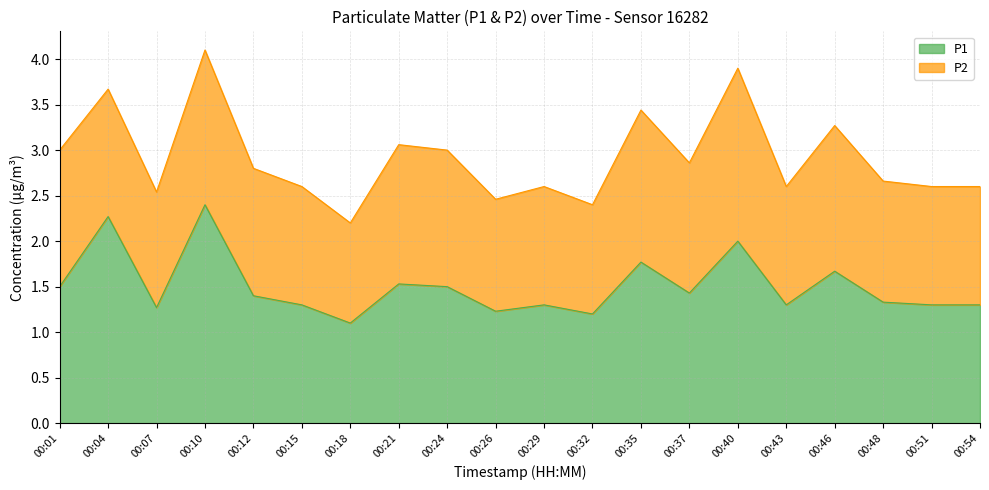

Reading right to left, what are all the values shown in this chart?

1.3	1.3	1.3	1.7	1.3	2.0	1.4	1.8	1.2	1.3	1.2	1.5	1.5	1.1	1.3	1.4	2.4	1.3	2.3	1.5